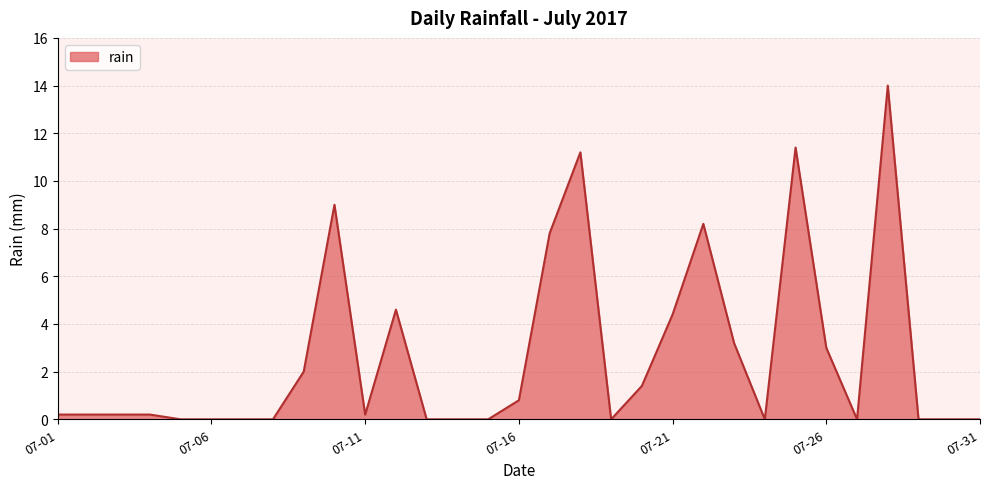

What is the difference between the maximum and minimum values?

14.0